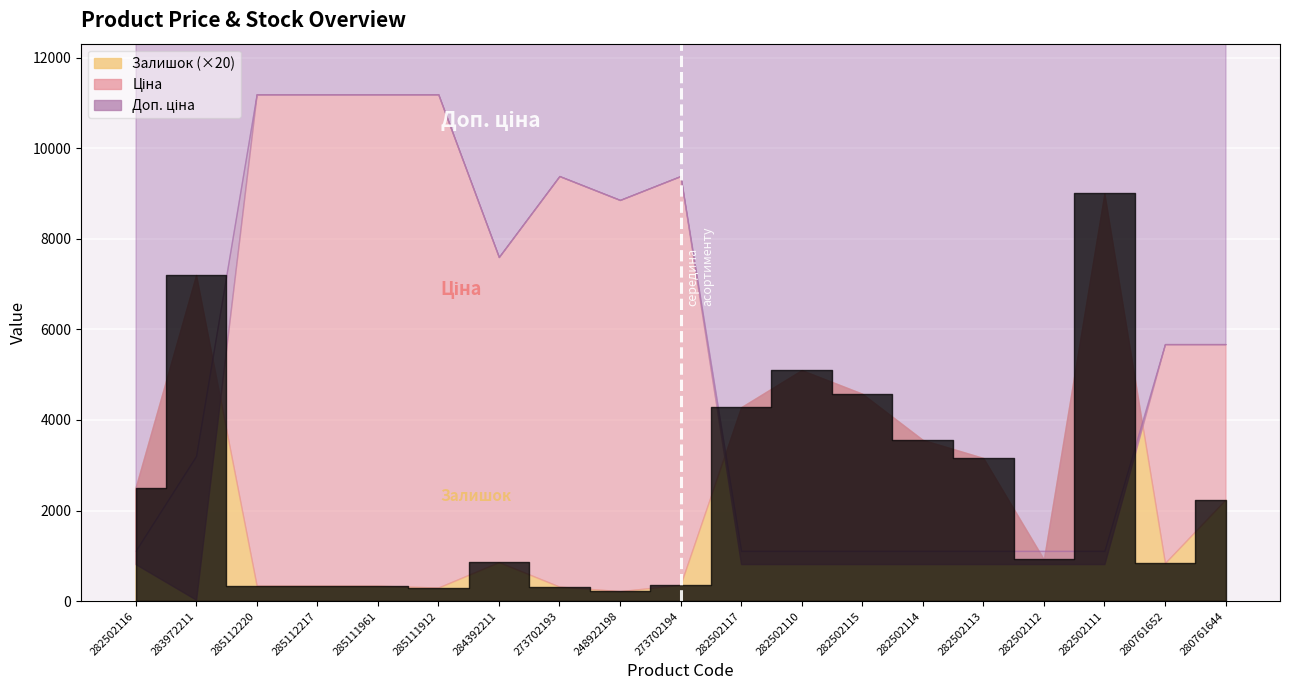

Rank the series by their maximum value, from highest to lowest.

Ціна, Доп. ціна, Залишок